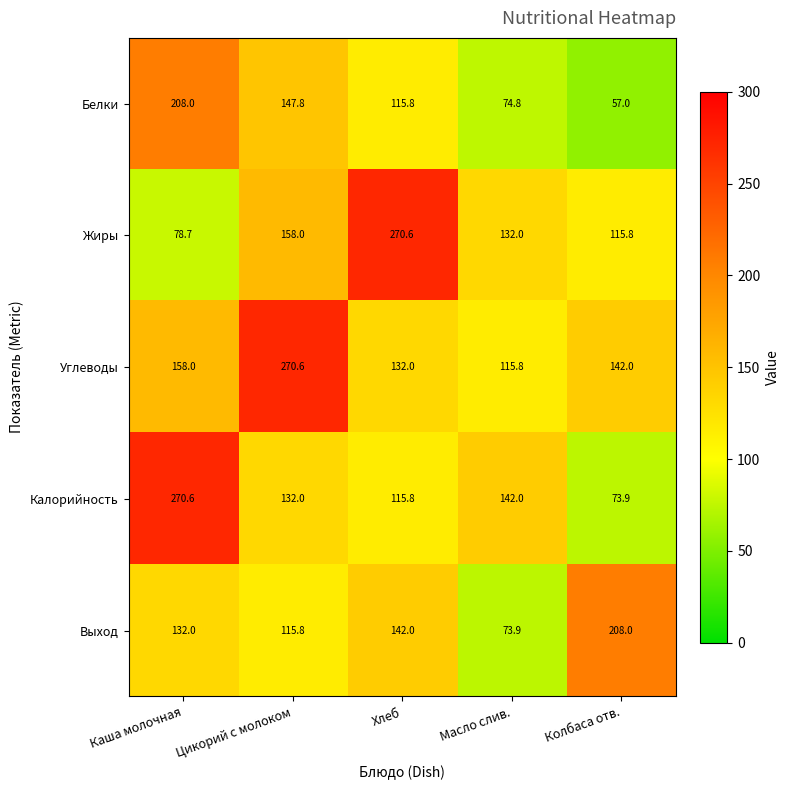

At which label does Калорийность reach its minimum?

Колбаса отв.